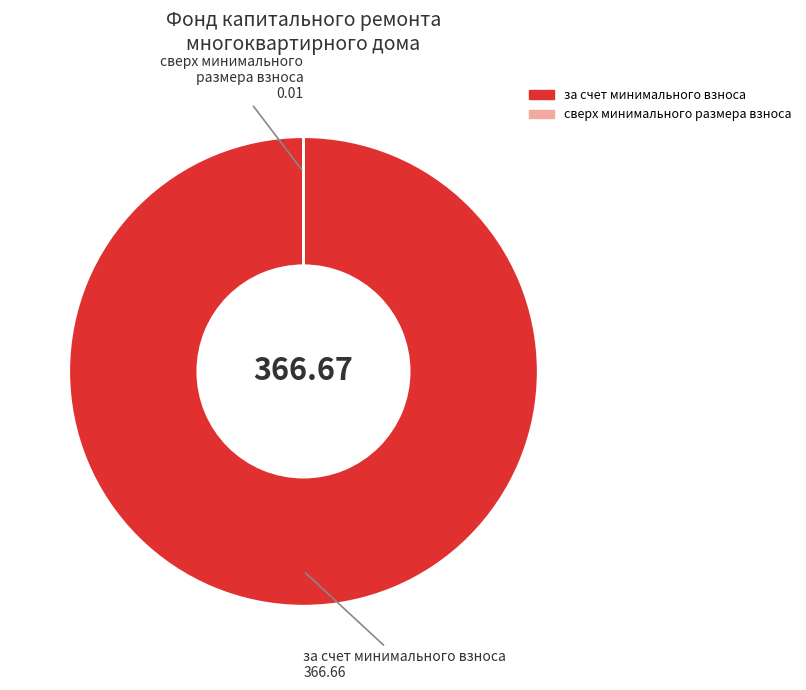

What is the largest slice in the pie chart?

за счет минимального взноса